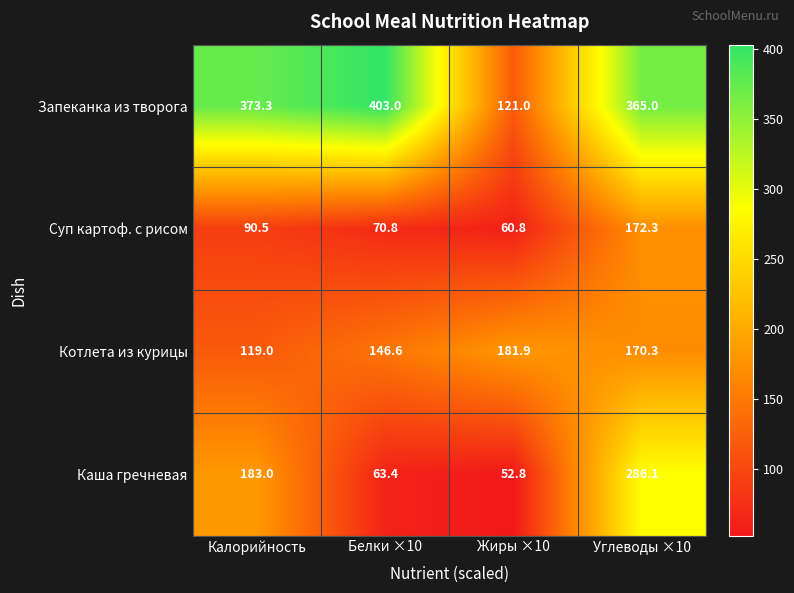

Reading right to left, transcribe all the data shown in this chart.

Запеканка из творога: 365.0	121.0	403.0	373.3
Суп картоф. с рисом: 172.3	60.8	70.8	90.5
Котлета из курицы: 170.3	181.9	146.6	119.0
Каша гречневая: 286.1	52.8	63.4	183.0